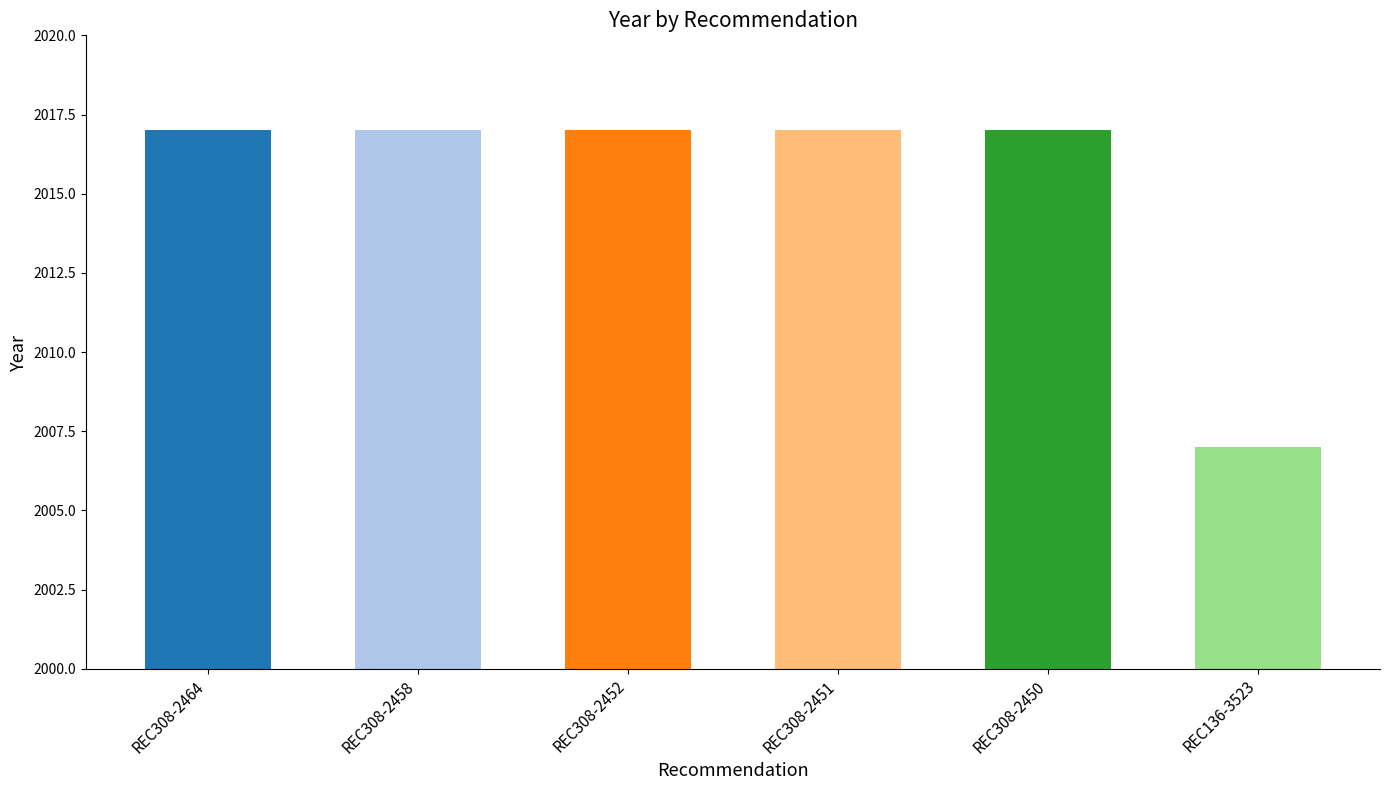

Between REC308-2451 and REC136-3523, which is larger?

REC308-2451